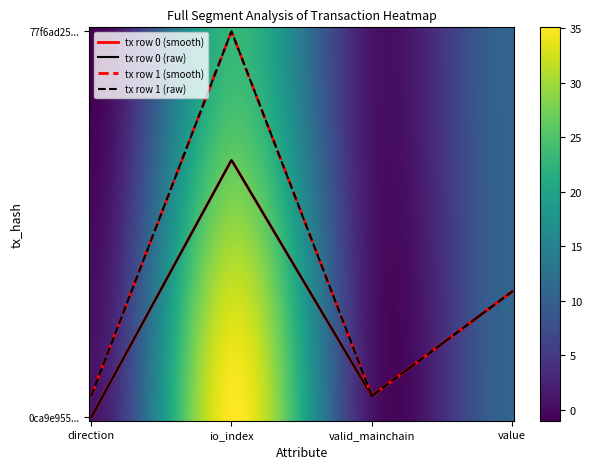

The value of 77f6ad25e56d78f06ce18eb0cddbfe294a6d4a0 at value is 24.3. True or false?

False